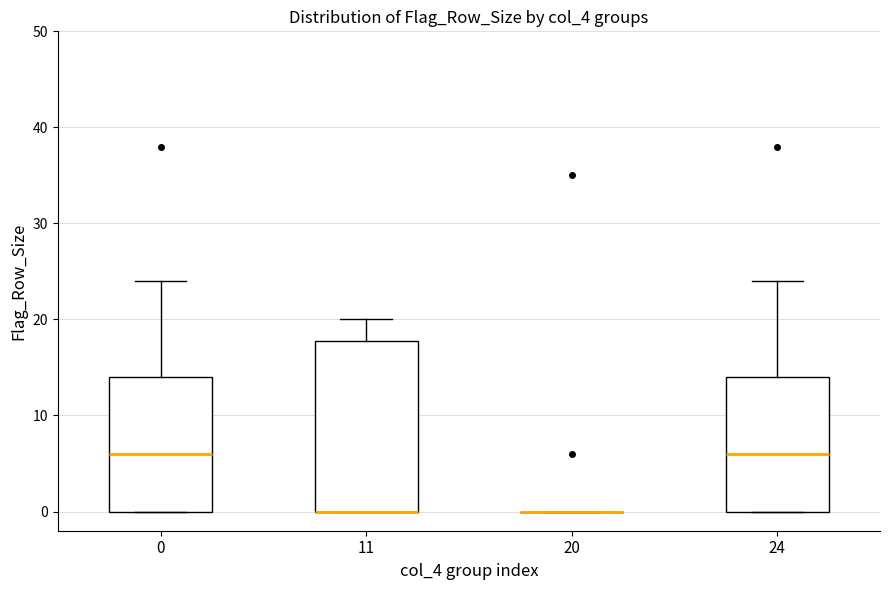

Reading left to right, transcribe this box plot: for each box, give where its median line is, the range the box spans, and where its two whiskers end, as read against the y-axis. The values are not printed on the chart, so give them approximately, as read against the axis.

0: median 6, box 0 to 14, whiskers 0 to 24
11: median 0 (drawn on the box's lower edge), box 0 to 18, whiskers 0 to 20
20: box collapsed to a line at 0, whiskers 0 to 0
24: median 6, box 0 to 14, whiskers 0 to 24